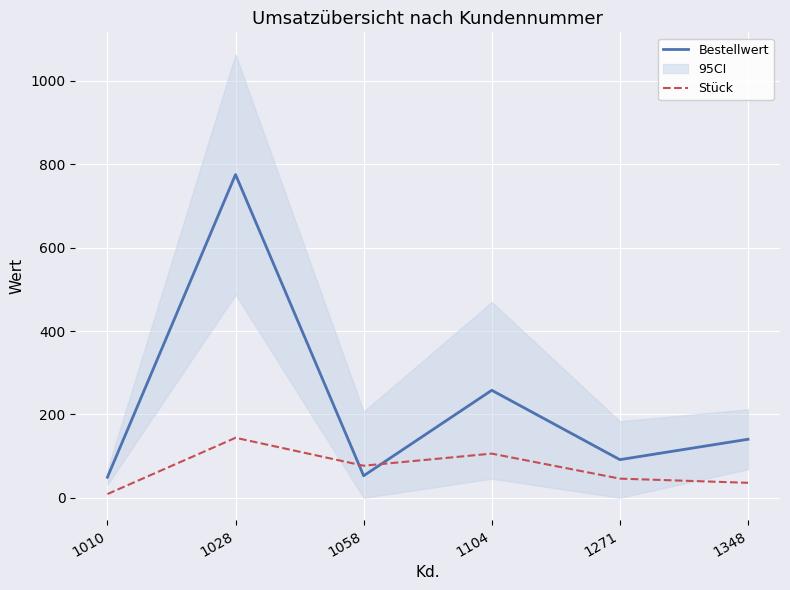

Between 1348 and 1028, which is larger?

1028